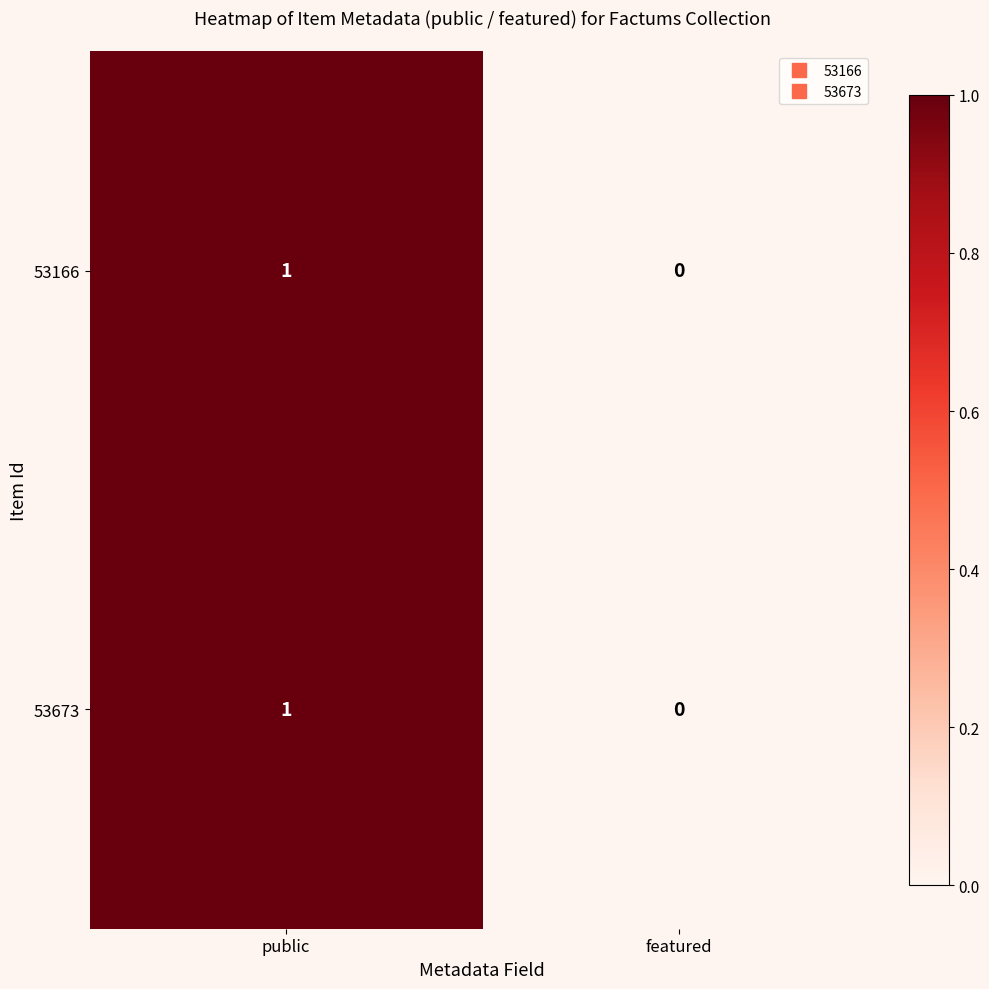

Rank the categories by 53166 value from highest to lowest.

public, featured